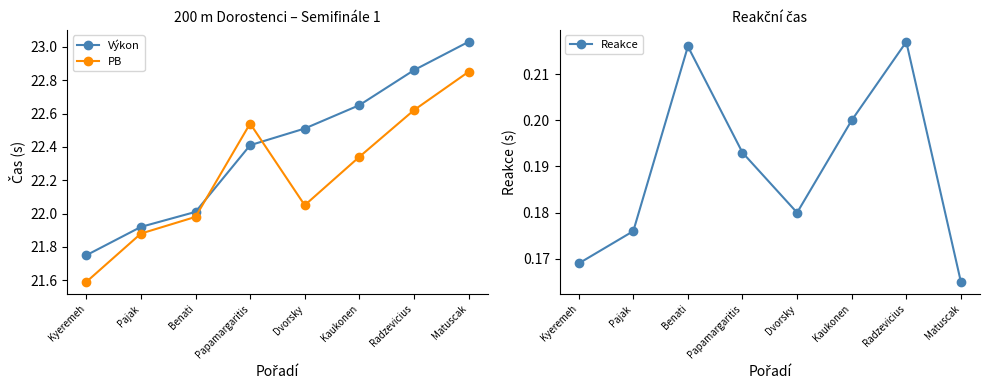

Reading left to right, transcribe all the data shown in this chart.

Výkon: 21.8	21.9	22.0	22.4	22.5	22.6	22.9	23.0
PB: 21.6	21.9	22.0	22.5	22.1	22.3	22.6	22.9
Reakce: 0.2	0.2	0.2	0.2	0.2	0.2	0.2	0.2